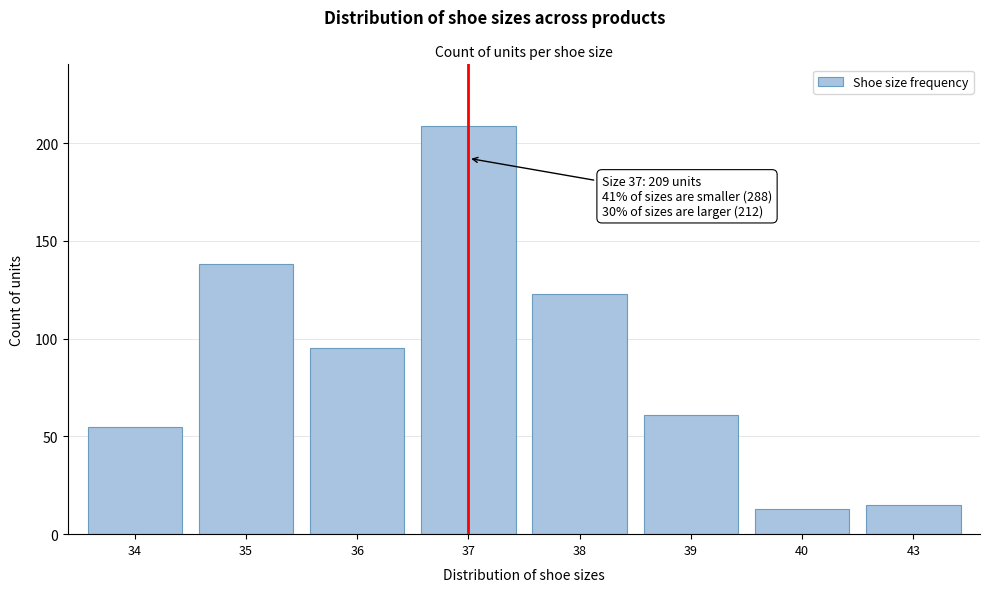

Reading right to left, list all the values displayed in this chart.

43=15	40=13	39=61	38=123	37=209	36=95	35=138	34=55